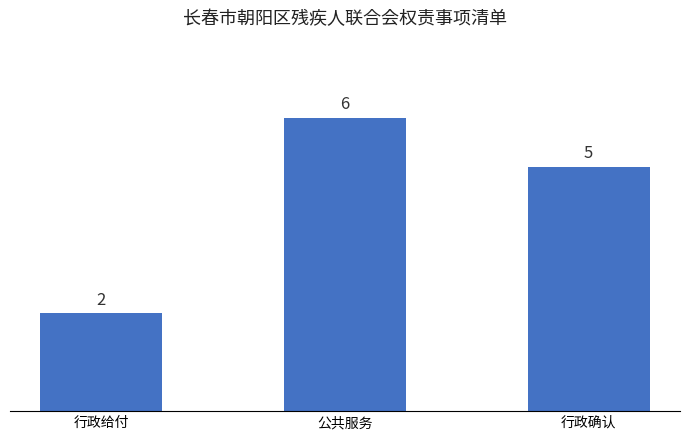

What is the change in value from 行政给付 to 公共服务?

+4